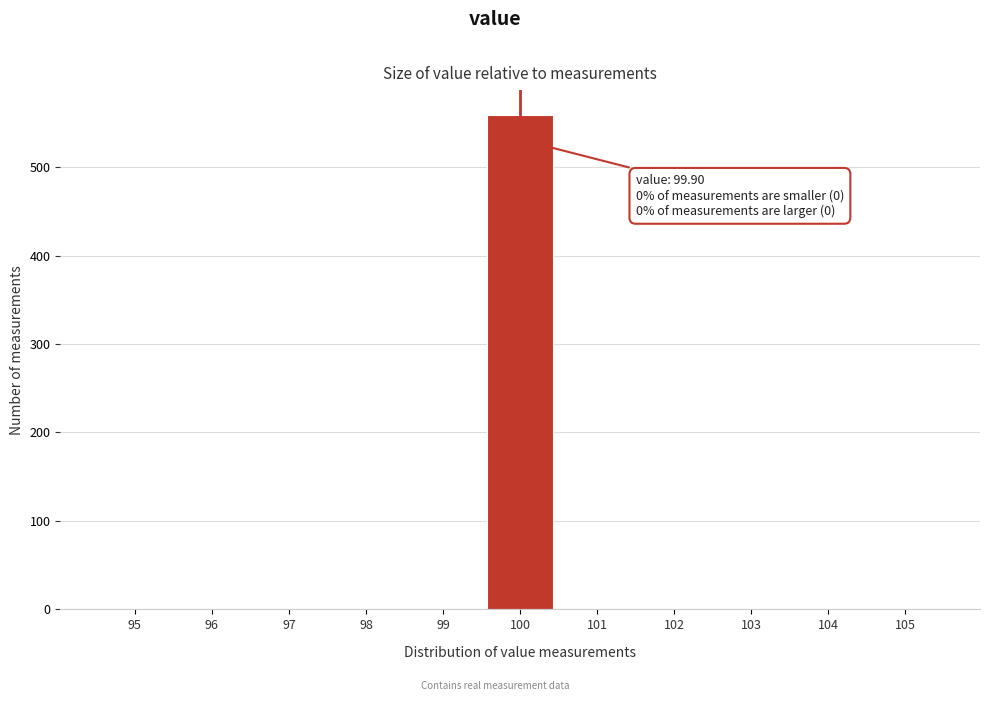

Reading left to right, extract all data points from this chart.

95=0	96=0	97=0	98=0	99=0	100=559	101=0	102=0	103=0	104=0	105=0